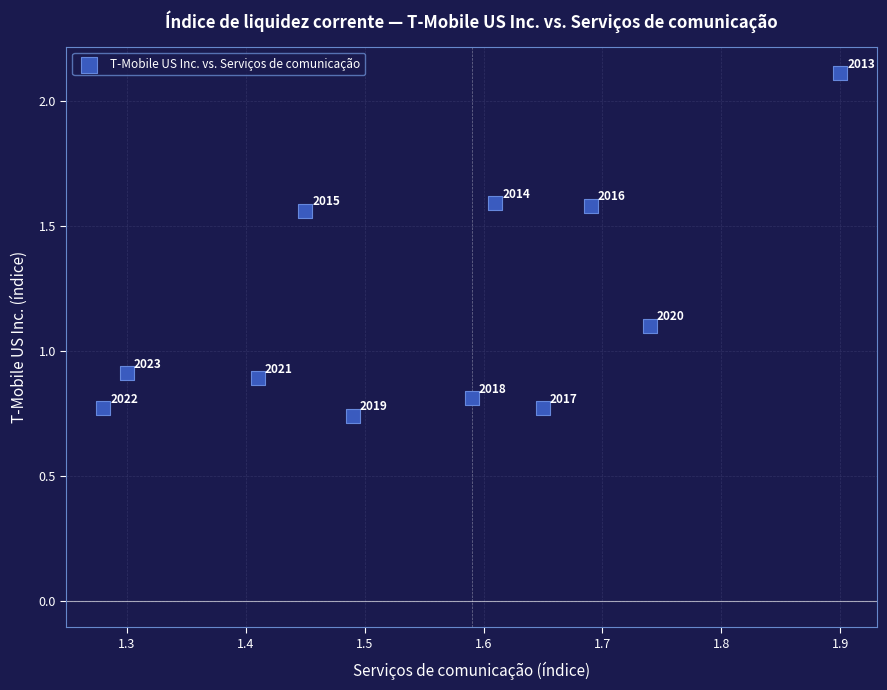

What is the range of X values (max minus min)?

0.6